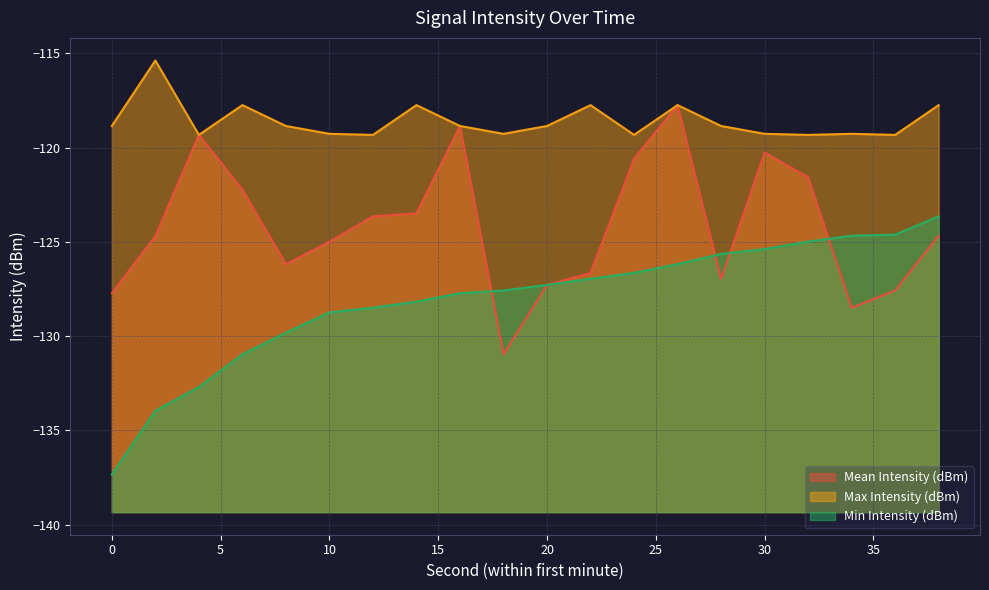

Is it true that Min Intensity (dBm) equals -185.5 at 4?

False